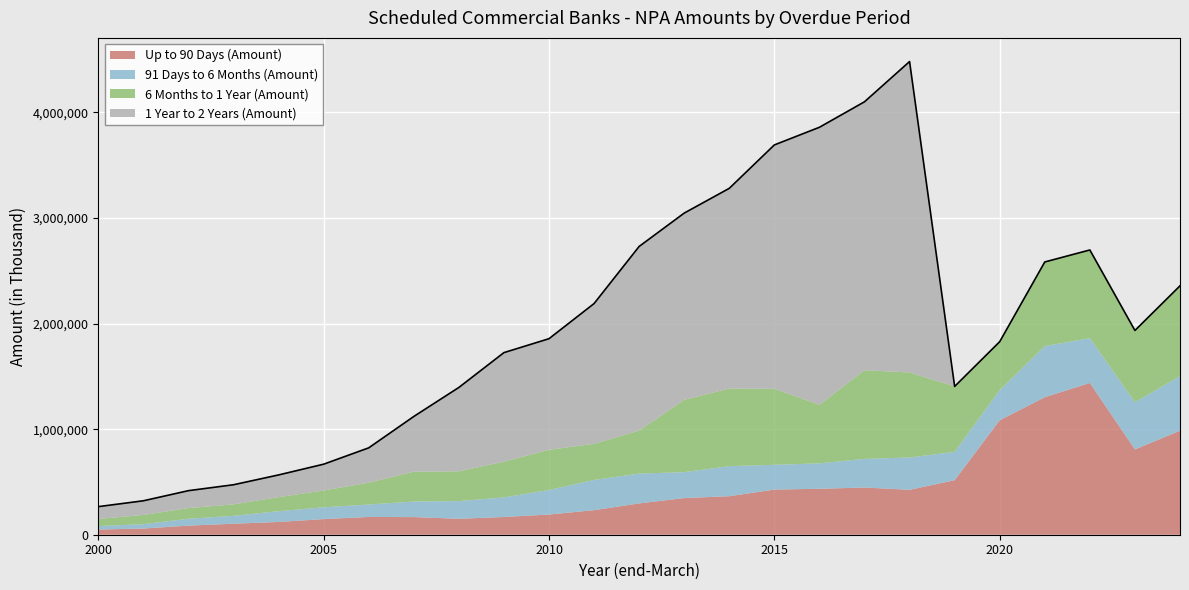

The value of 1 Year to 2 Years (Amount) at 2023 is 0. True or false?

True